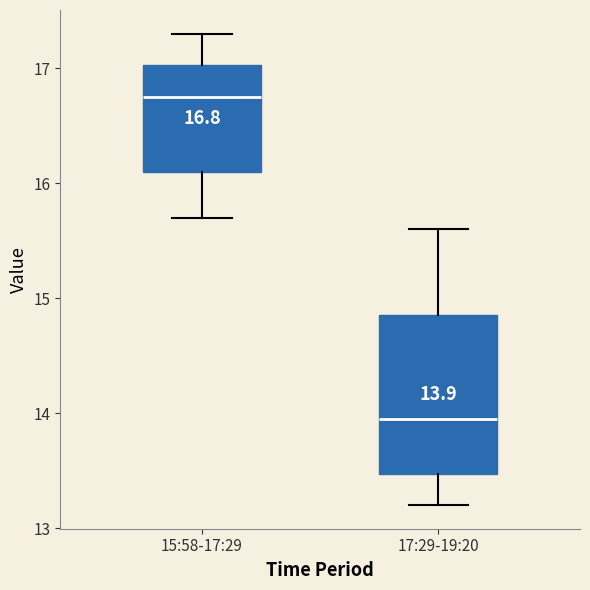

Which box has the lowest median line?

17:29-19:20